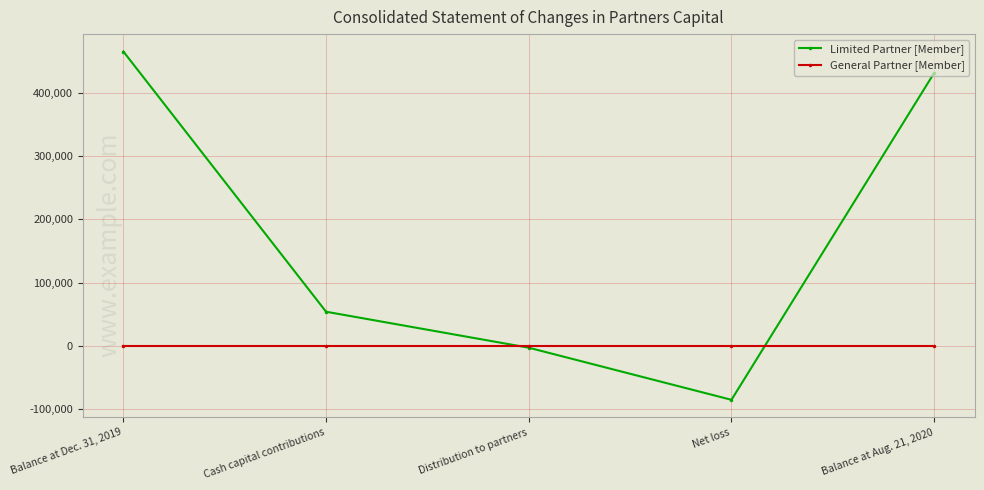

What is the label of the 3rd point from the left?

Distribution to partners